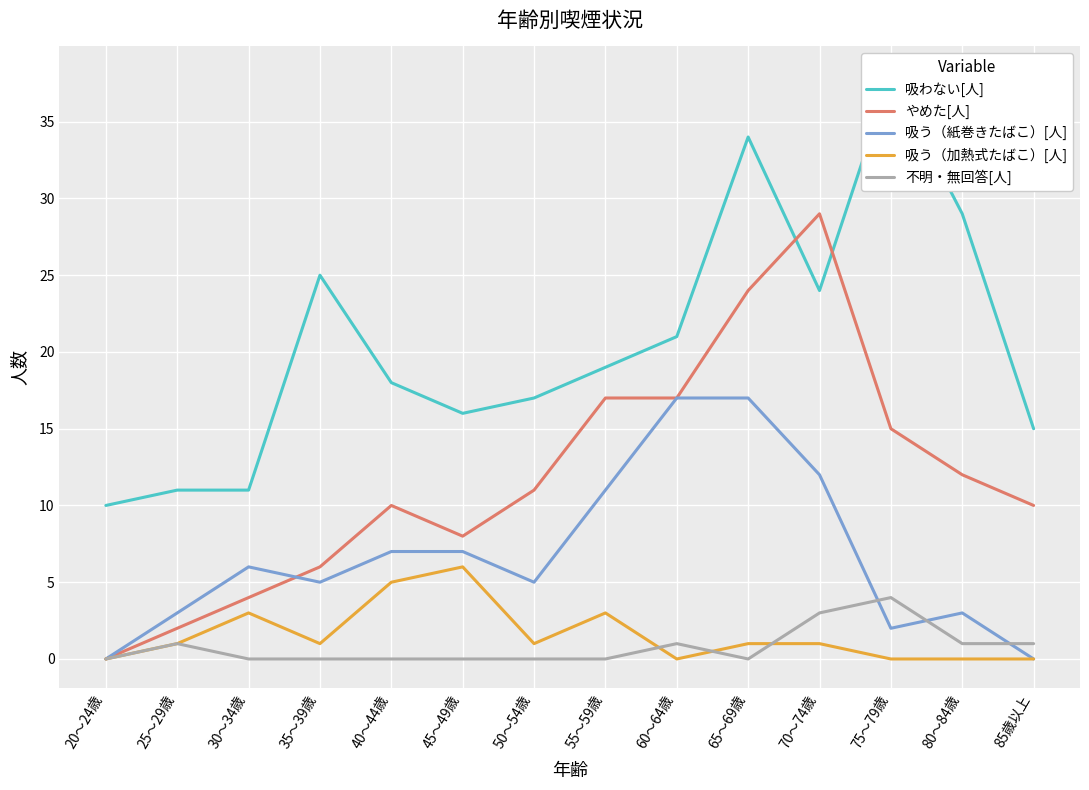

Is it true that 吸わない[人] equals 17 at 75～79歳?

False